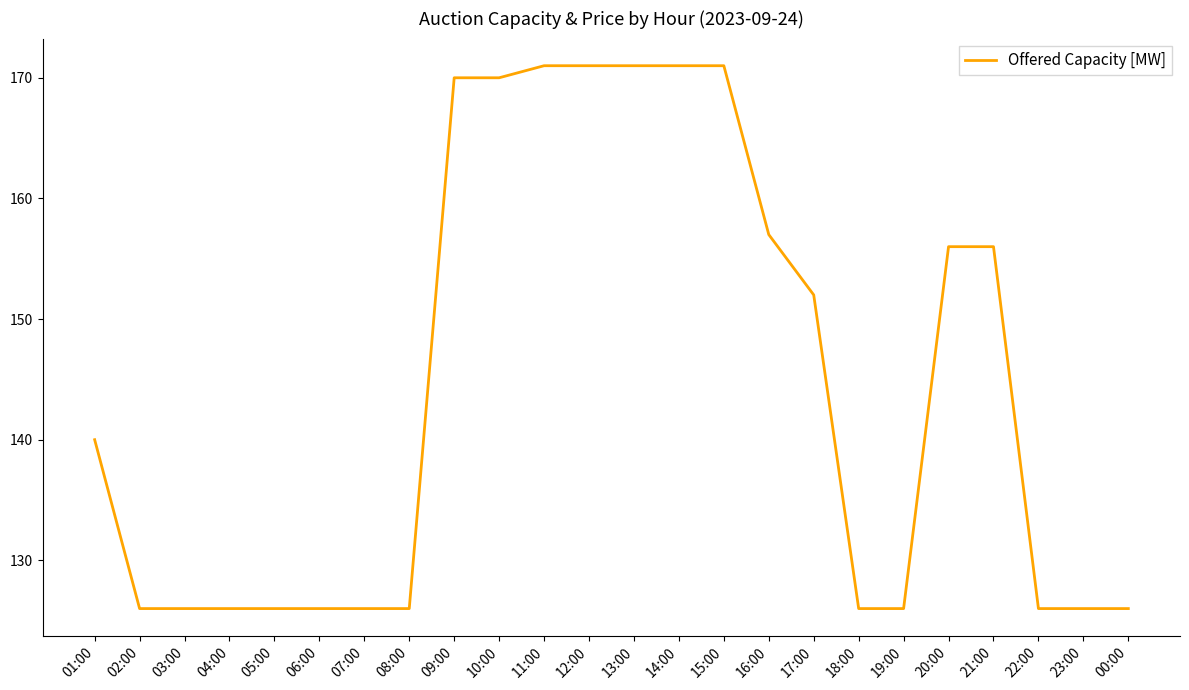

What is the approximate value at 19:00?

126